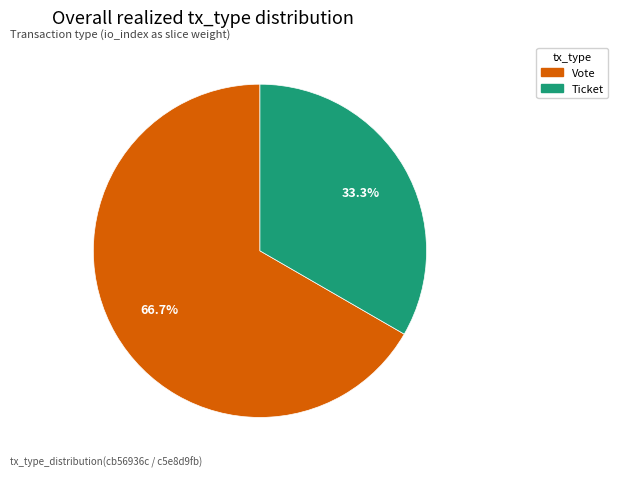

Rank the categories by value from highest to lowest.

Vote, Ticket